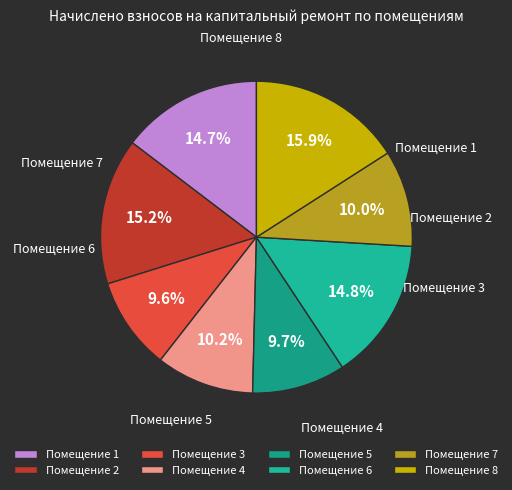

How many segments does this pie chart have?

8